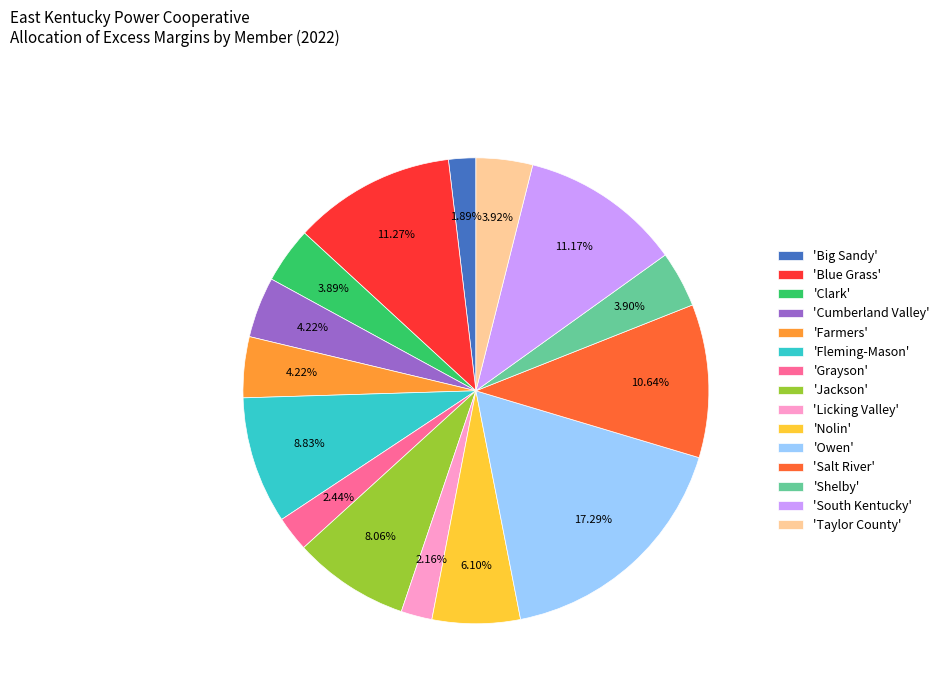

Is there a majority slice in this chart?

No